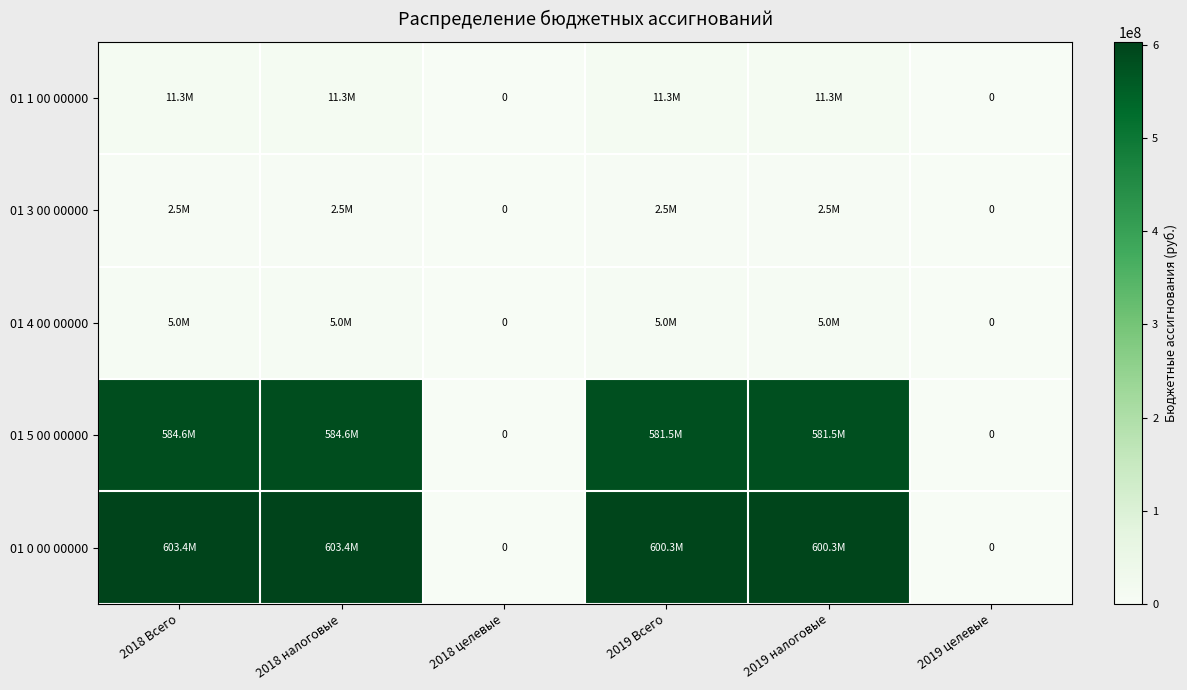

The 01 3 00 00000 series shows 1271106.4 at 2018 Всего. True or false?

False